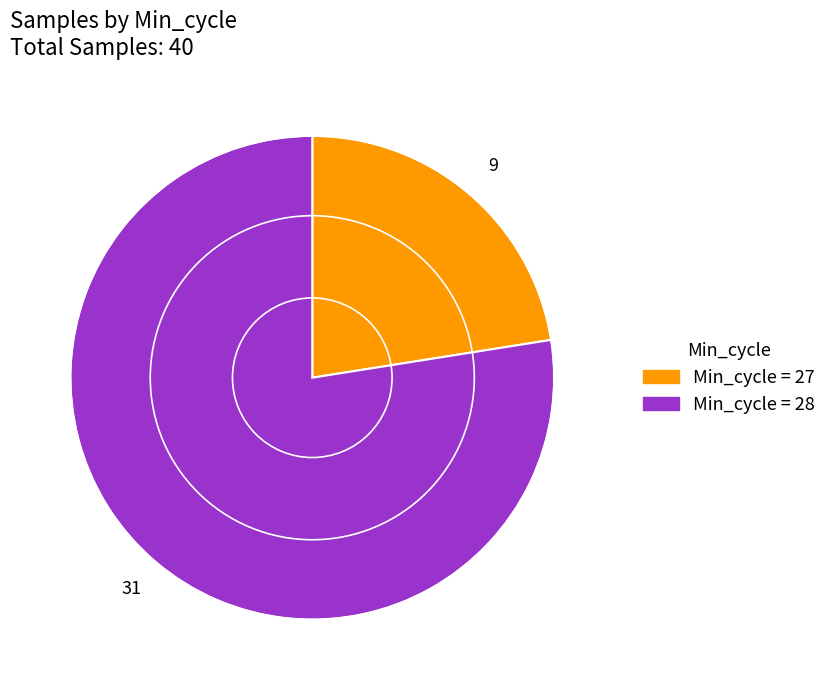

Does any single category account for the majority?

Yes